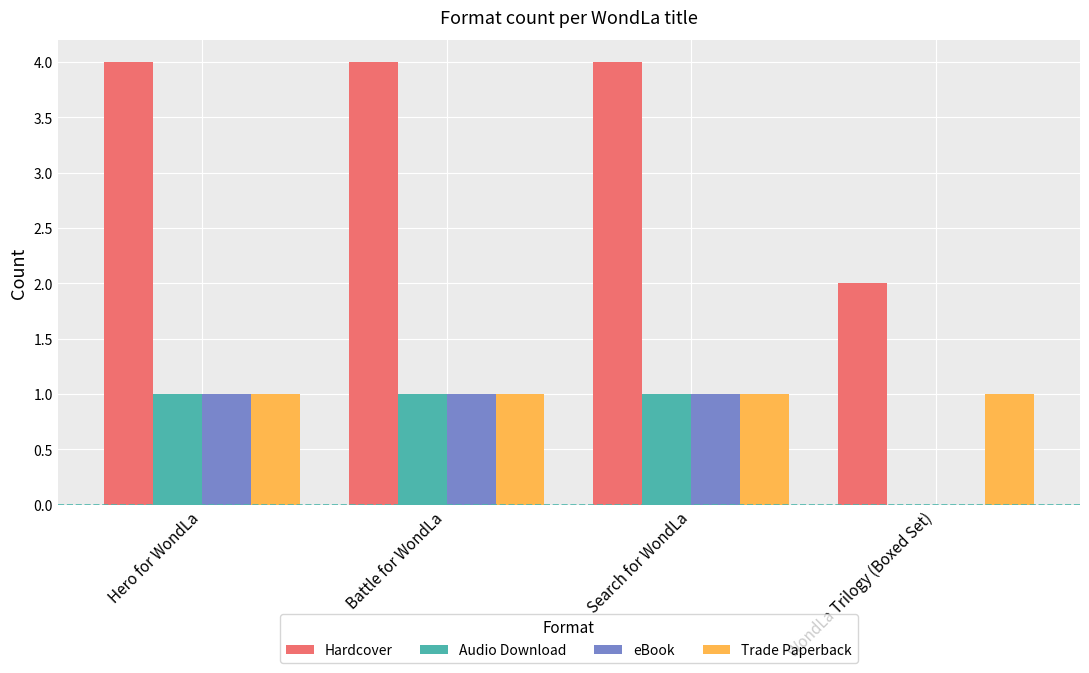

Reading right to left, list all the values displayed in this chart.

Hardcover: WondLa Trilogy (Boxed Set)=2	Search for WondLa=4	Battle for WondLa=4	Hero for WondLa=4
Audio Download: WondLa Trilogy (Boxed Set)=0	Search for WondLa=1	Battle for WondLa=1	Hero for WondLa=1
eBook: WondLa Trilogy (Boxed Set)=0	Search for WondLa=1	Battle for WondLa=1	Hero for WondLa=1
Trade Paperback: WondLa Trilogy (Boxed Set)=1	Search for WondLa=1	Battle for WondLa=1	Hero for WondLa=1